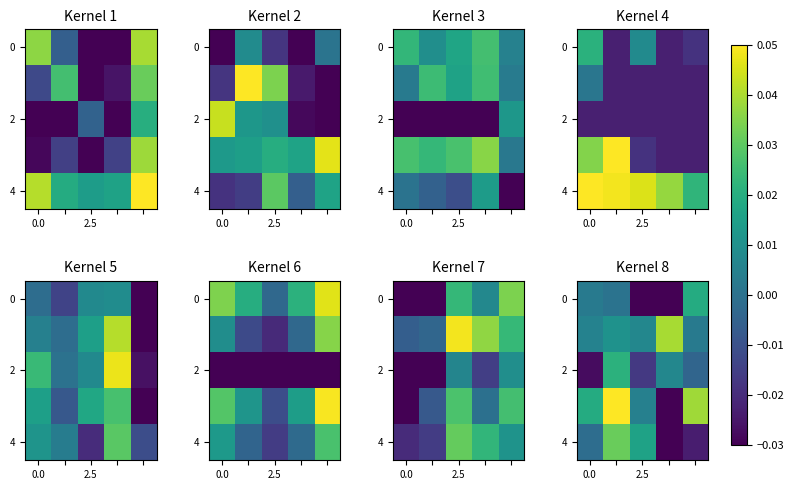

At how many categories does at least one series exceed 0?

5